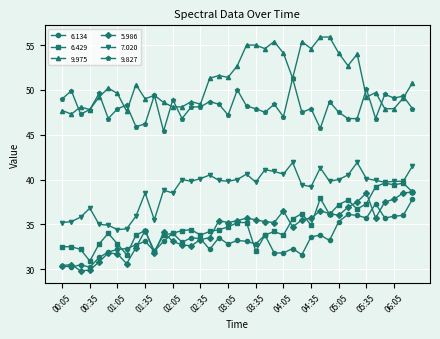

What is the sum of all 6.429 values?

1363.2